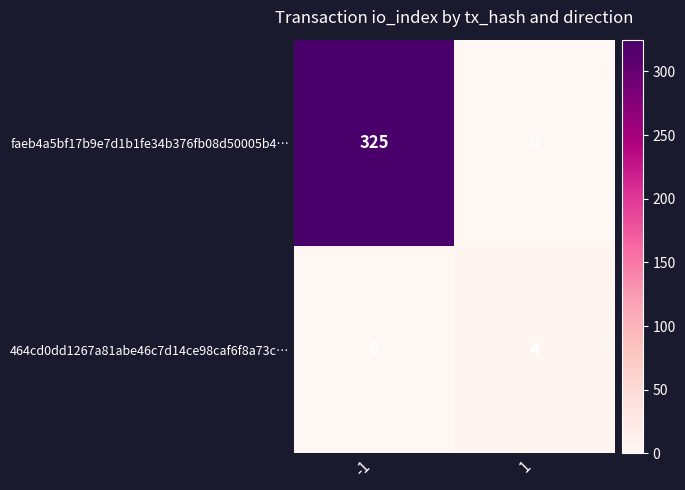

Which category has the highest value across all series?

-1